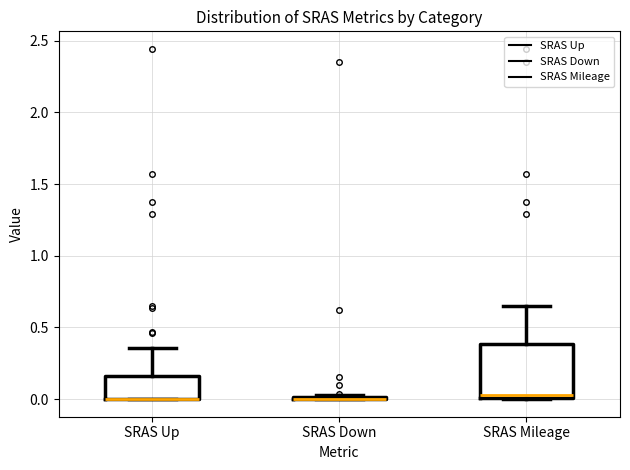

Reading left to right, read every box against the y-axis: the position of its median line, the range the box covers, and the ends of its whiskers. The values are not printed on the chart, so give them approximately, as read against the axis.

SRAS Up: median 0.00 (drawn on the box's lower edge), box 0.00 to 0.15, whiskers 0.00 to 0.35
SRAS Down: box collapsed to a line at 0.00, whiskers 0.00 to 0.05
SRAS Mileage: median 0.05, box 0.00 to 0.40, whiskers 0.00 to 0.65